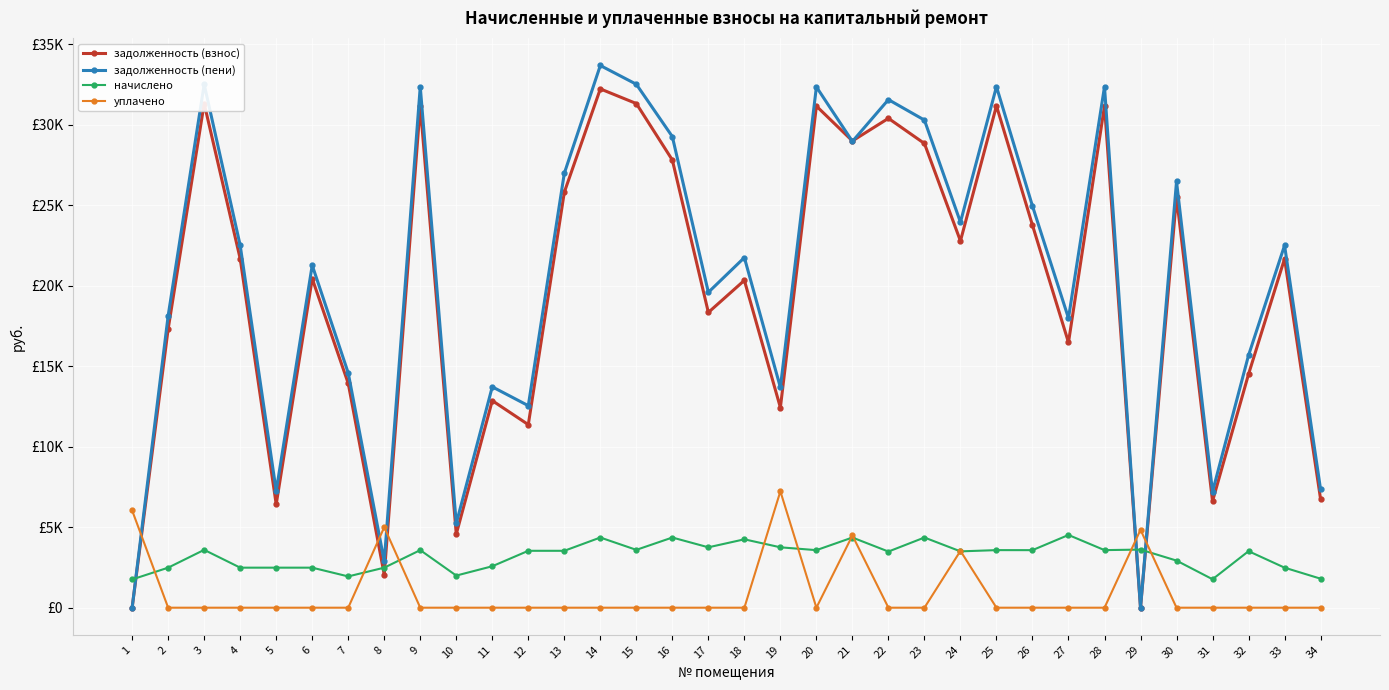

Rank the categories by начислено value from highest to lowest.

27, 14, 16, 21, 23, 18, 17, 19, 29, 3, 15, 9, 25, 28, 20, 26, 12, 13, 32, 24, 22, 30, 11, 2, 4, 5, 6, 8, 33, 10, 7, 34, 31, 1